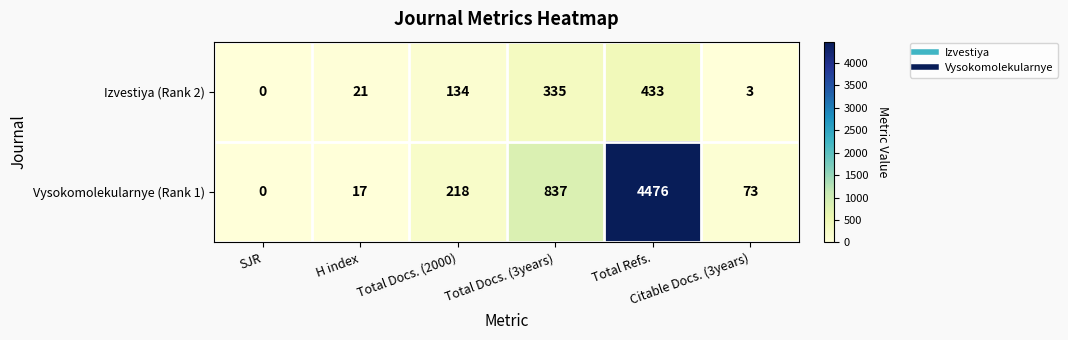

Between Total Docs. (2000) and Total Refs., which series saw the biggest shift?

Vysokomolekularnye (Rank 1)